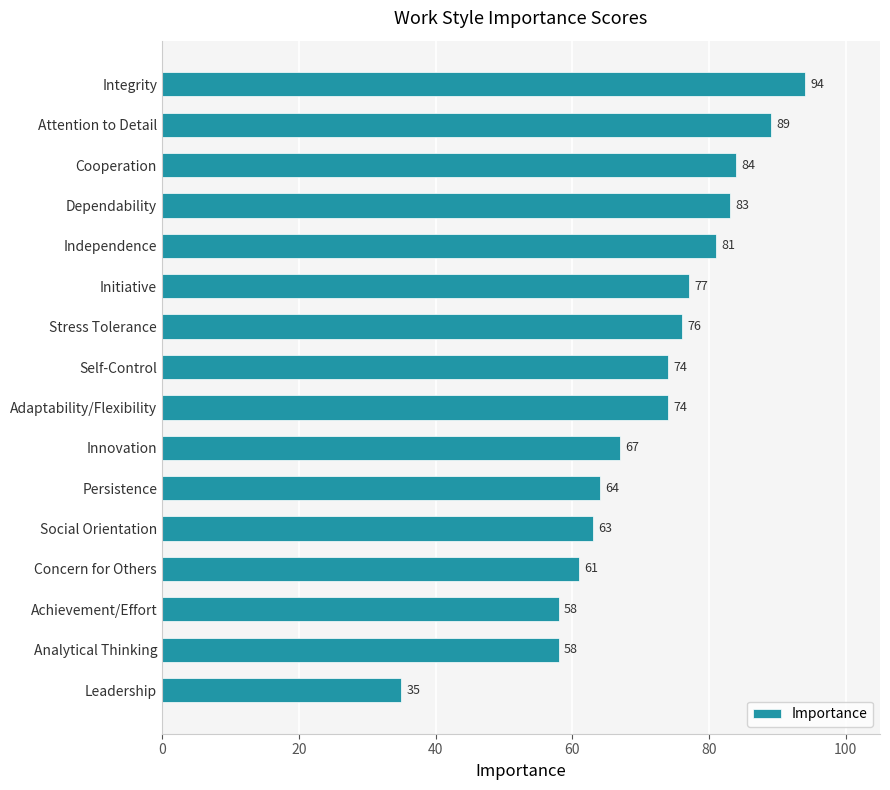

Approximately how many times larger is the value at Analytical Thinking compared to Stress Tolerance?

0.8